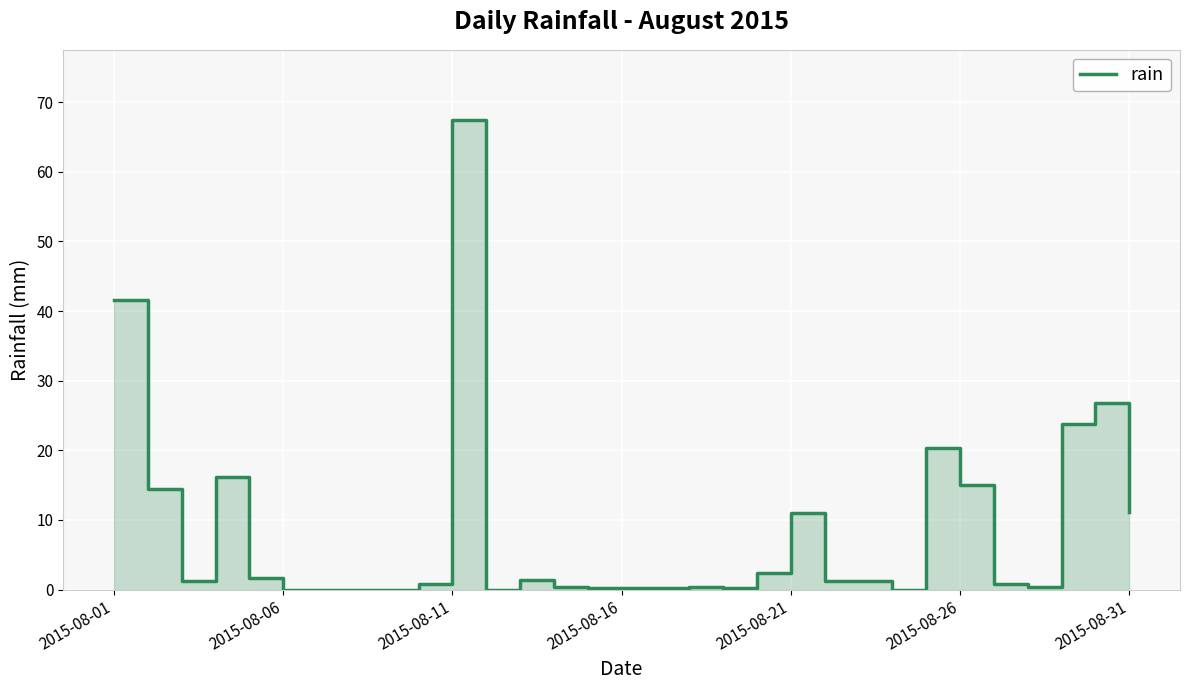

Is it true that the value at 21 is 0.4?

False